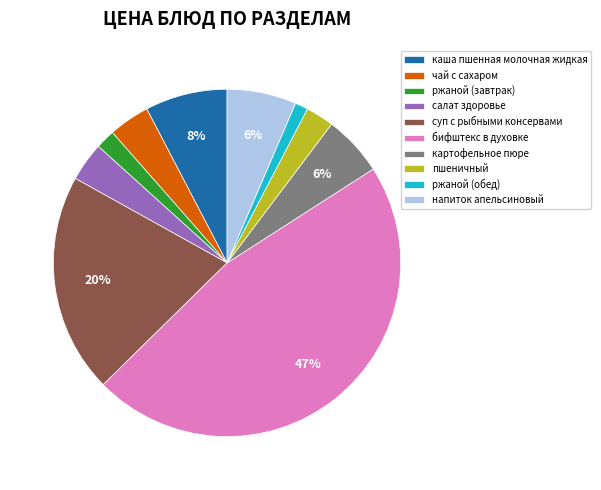

Between ржаной (обед) and бифштекс в духовке, which is larger?

бифштекс в духовке